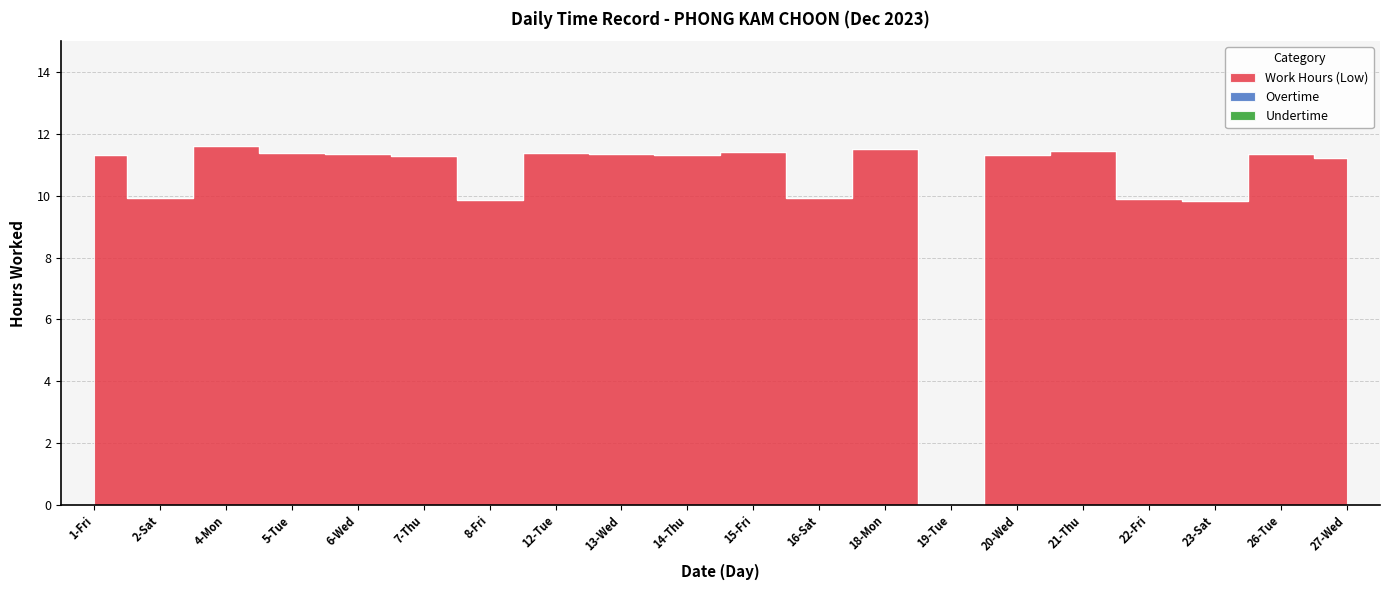

Count the number of data series in this chart.

3